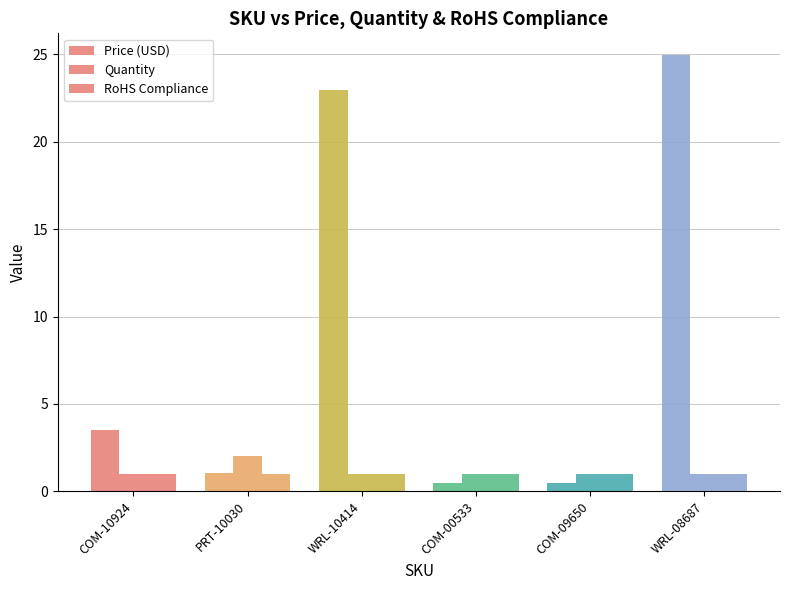

Between COM-09650 and WRL-08687, which series saw the biggest shift?

Price (USD)